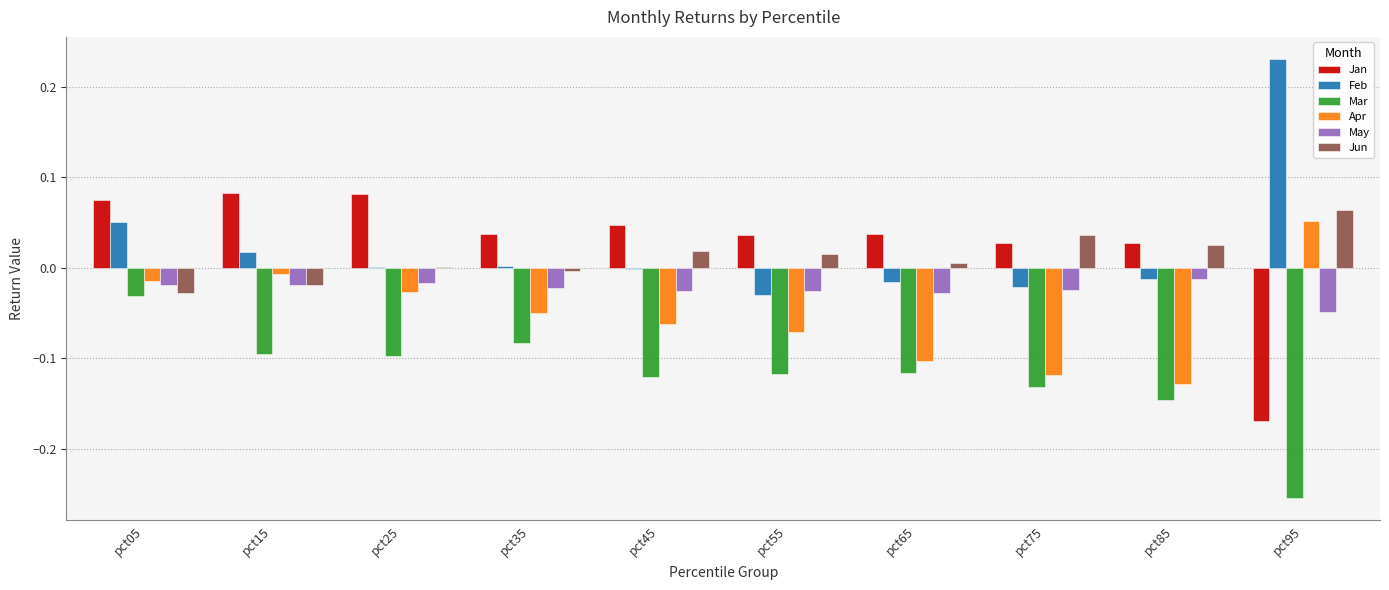

Between pct35 and pct85, which series saw the biggest shift?

Apr